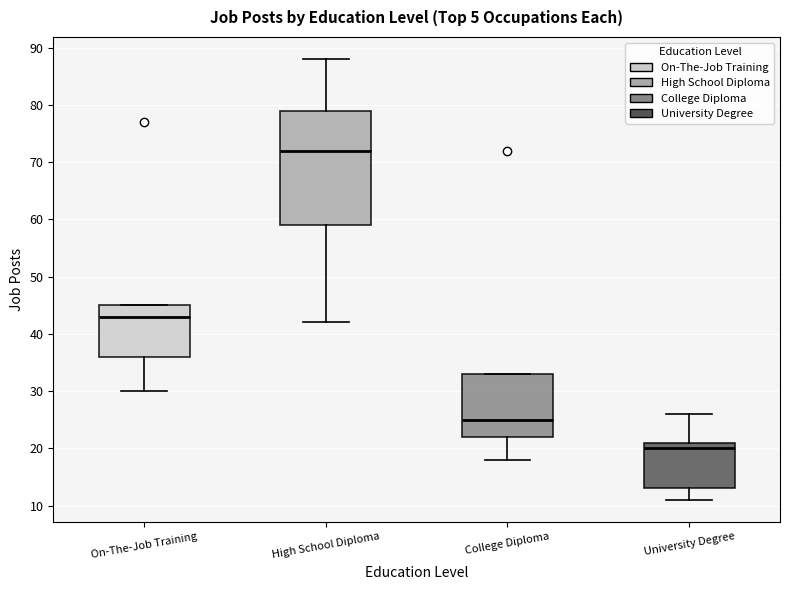

Where is the lower edge of the box for High School Diploma on the y-axis? The values are not printed on the chart, so give them approximately, as read against the axis.

59